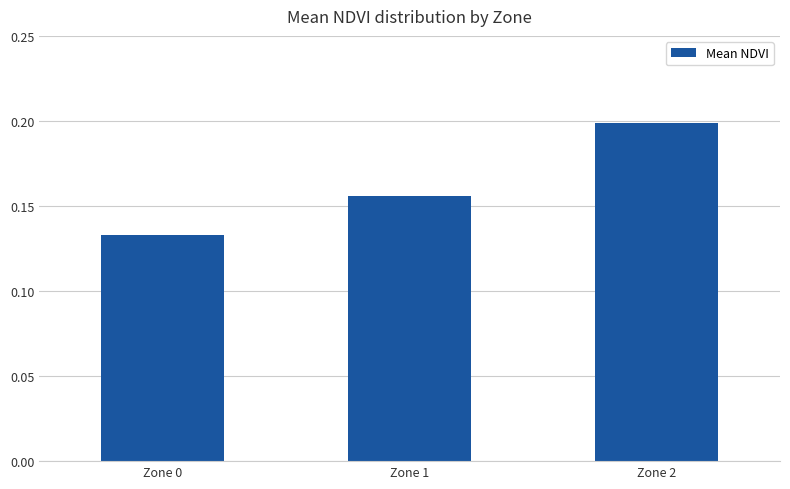

At which category does the chart reach its minimum across all series?

Zone 0